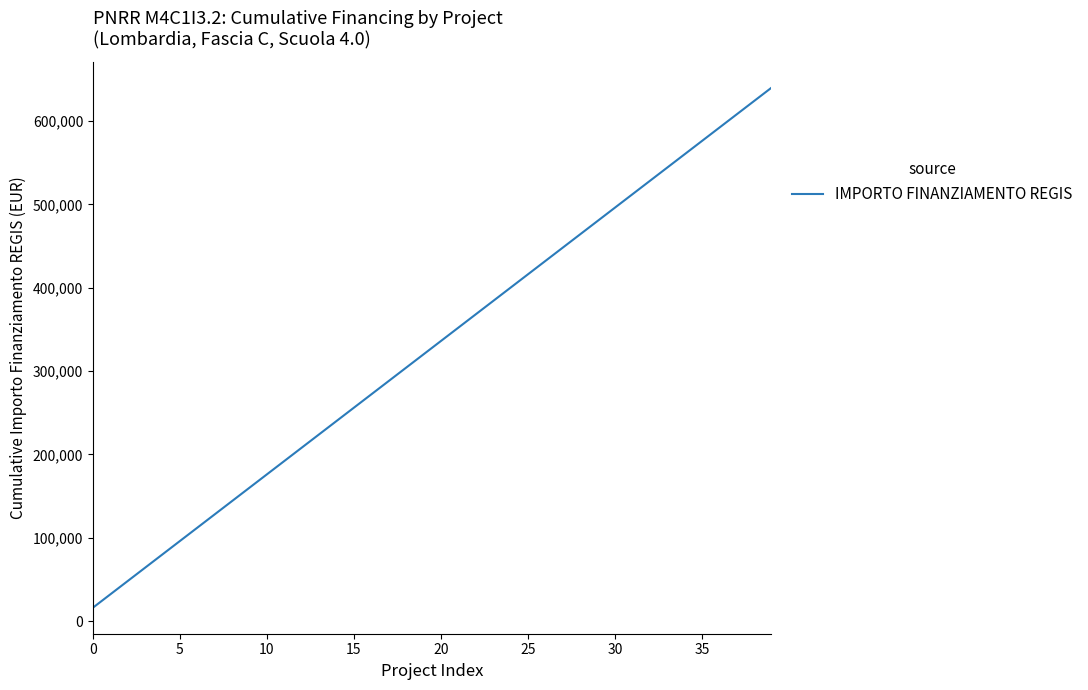

What is the maximum value shown in the chart?

640000